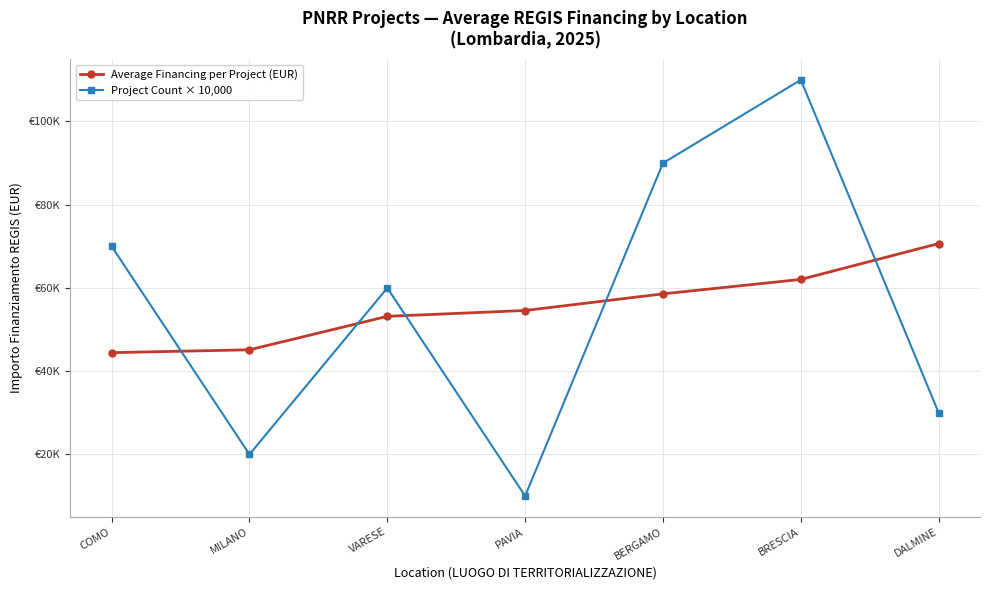

Reading right to left, what are all the values shown in this chart?

Average Financing per Project (EUR): DALMINE=70666.7	BRESCIA=62045.7	BERGAMO=58575.1	PAVIA=54577.6	VARESE=53178.4	MILANO=45134.3	COMO=44448.1
Project Count × 10,000: DALMINE=30000.0	BRESCIA=110000.0	BERGAMO=90000.0	PAVIA=10000.0	VARESE=60000.0	MILANO=20000.0	COMO=70000.0